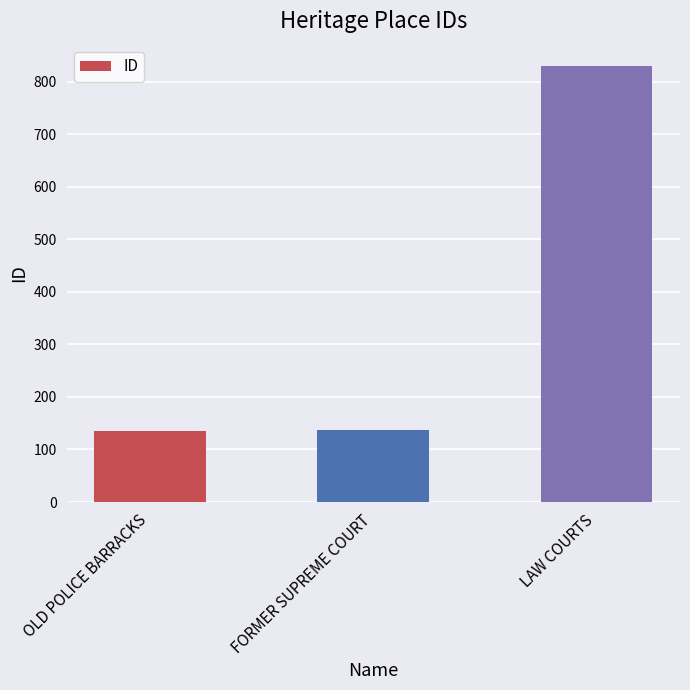

Read the value at FORMER SUPREME COURT.

137